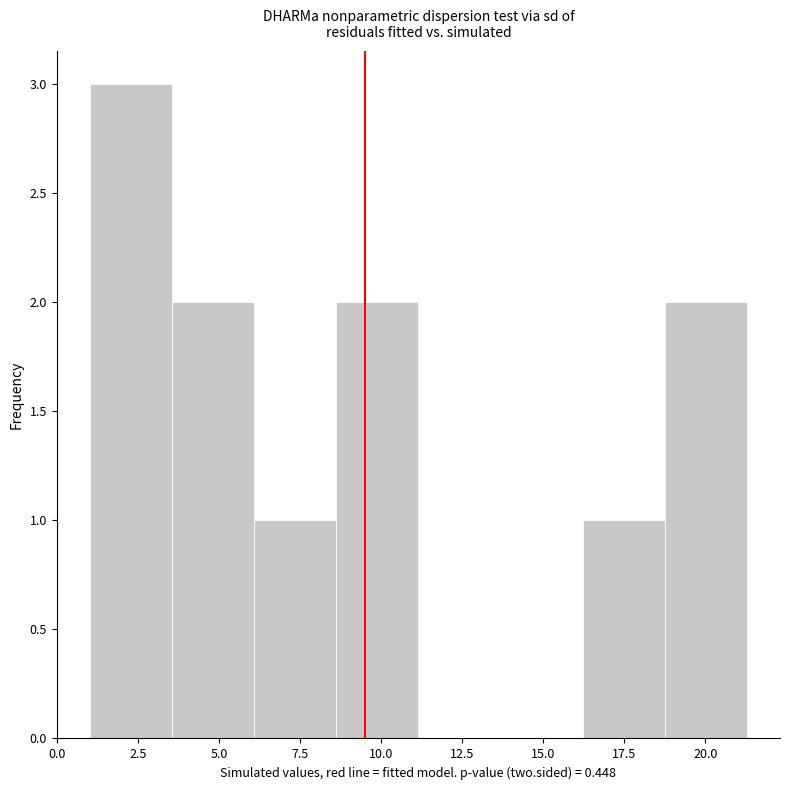

Which range on the x-axis has the tallest bar?

1.0 to 3.5